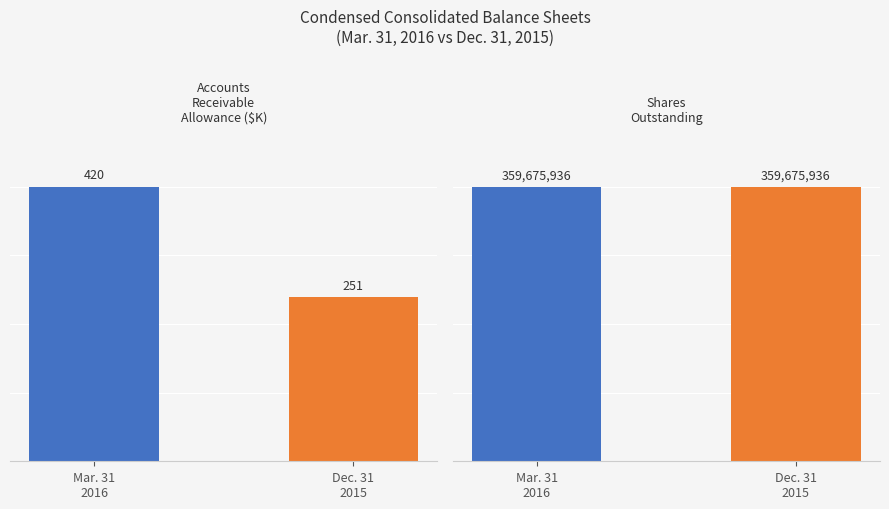

At Dec. 31
2015, list the series in order from largest to smallest.

Shares
Outstanding, Accounts
Receivable
Allowance ($K)